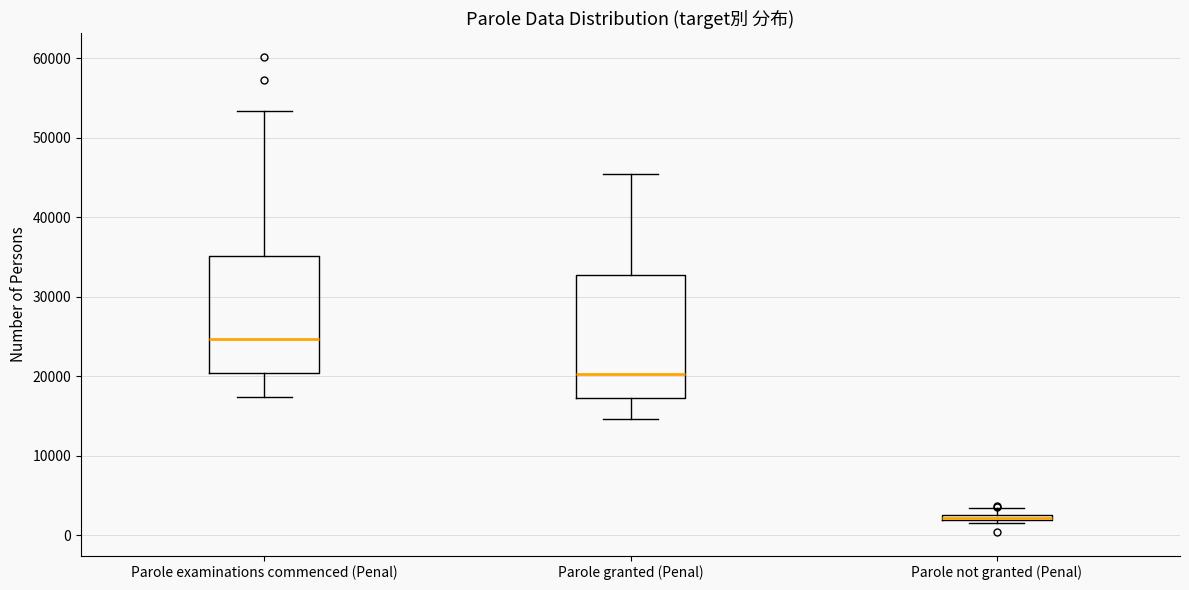

Where is the lower edge of the box for Parole not granted (Penal) on the y-axis? The values are not printed on the chart, so give them approximately, as read against the axis.

2000